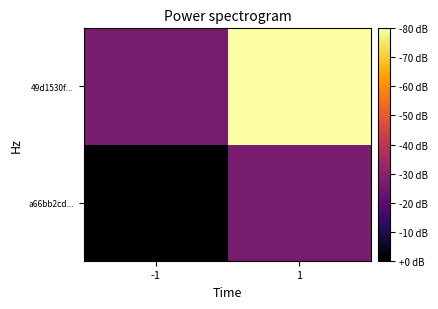

Which label corresponds to the smallest value in the chart?

-1